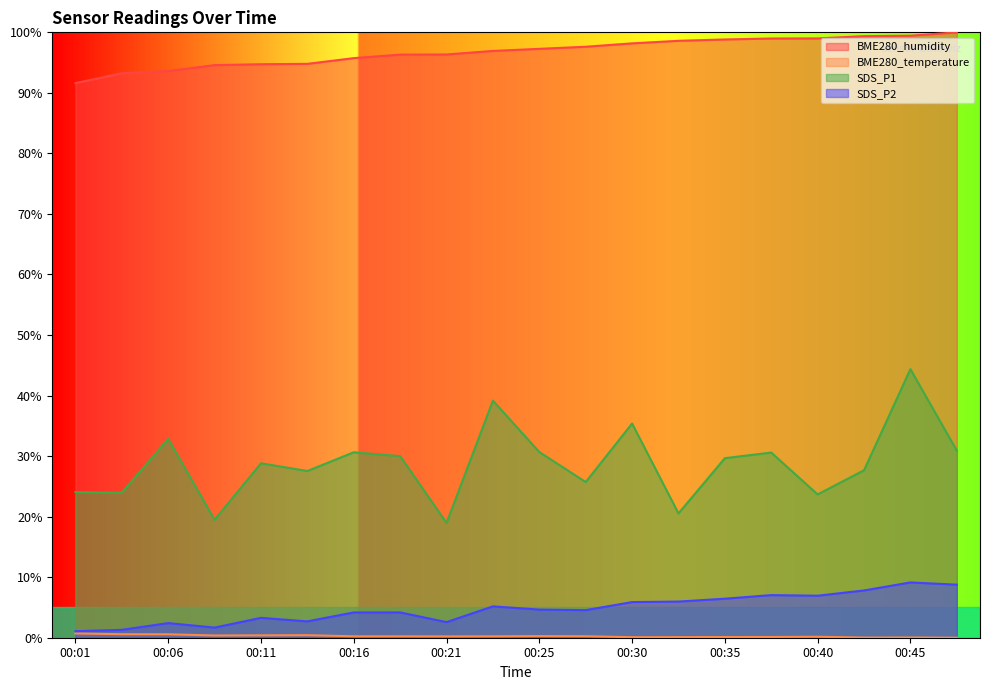

At 00:25, list the series in order from smallest to largest.

BME280_temperature, SDS_P2, SDS_P1, BME280_humidity